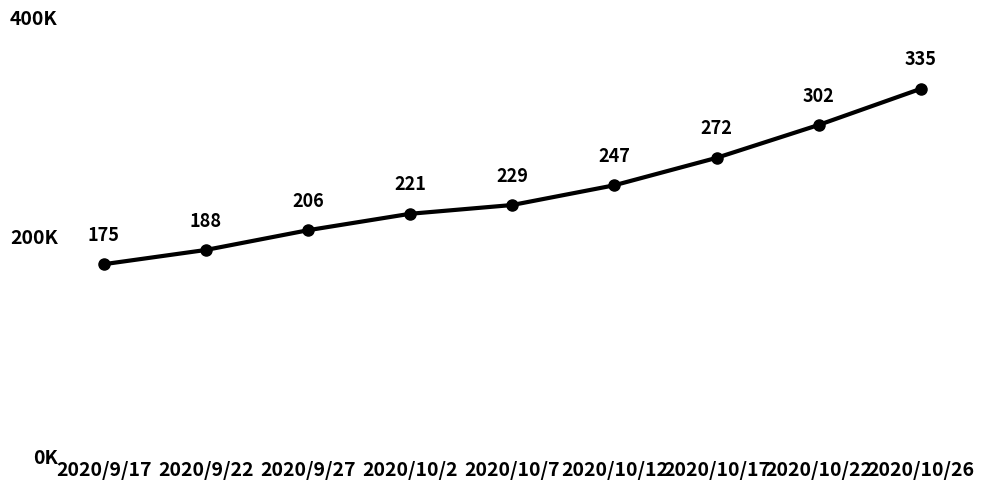

Is this an area chart (filled region under the line)?

No